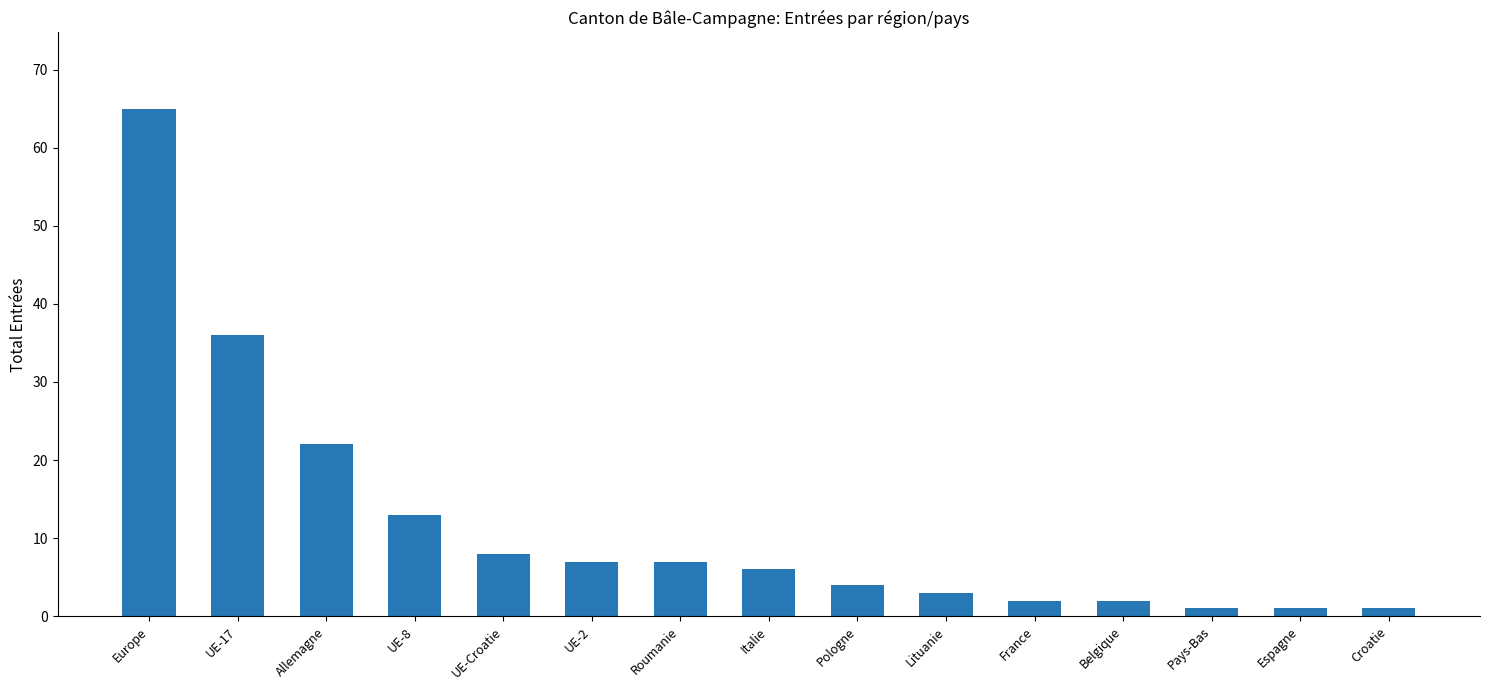

The value at Espagne is 1. True or false?

True